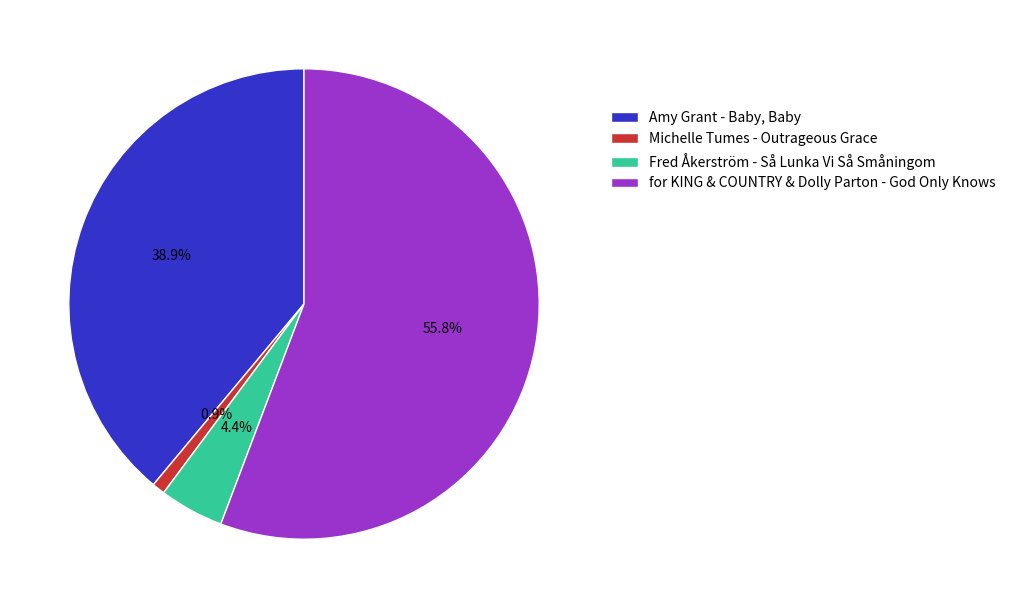

Between for KING & COUNTRY & Dolly Parton - God Only Knows and Michelle Tumes - Outrageous Grace, which is larger?

for KING & COUNTRY & Dolly Parton - God Only Knows